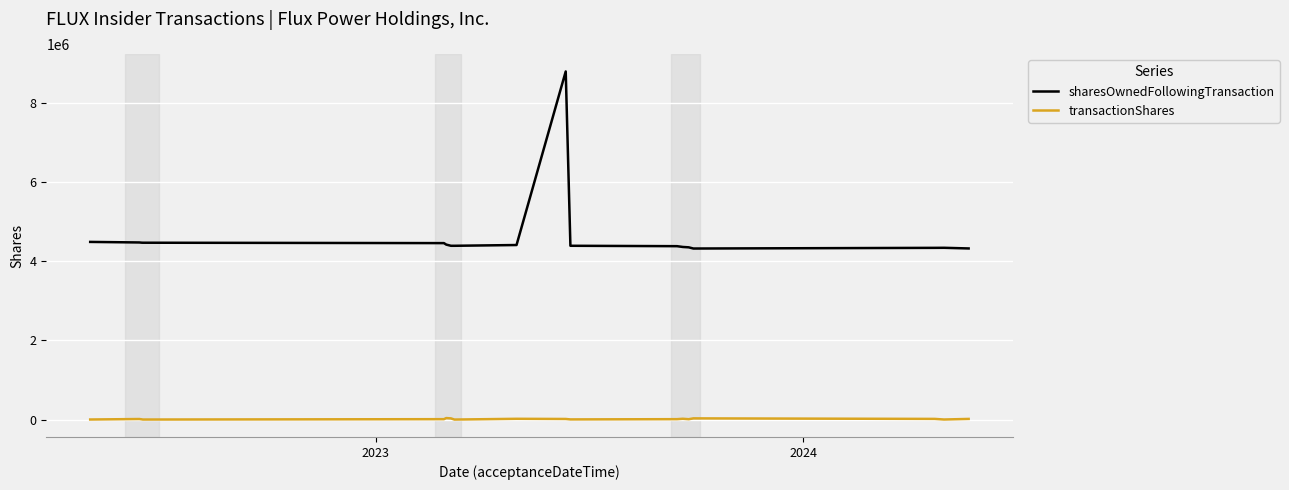

True or false: sharesOwnedFollowingTransaction has more than 0 interior local peaks.

True